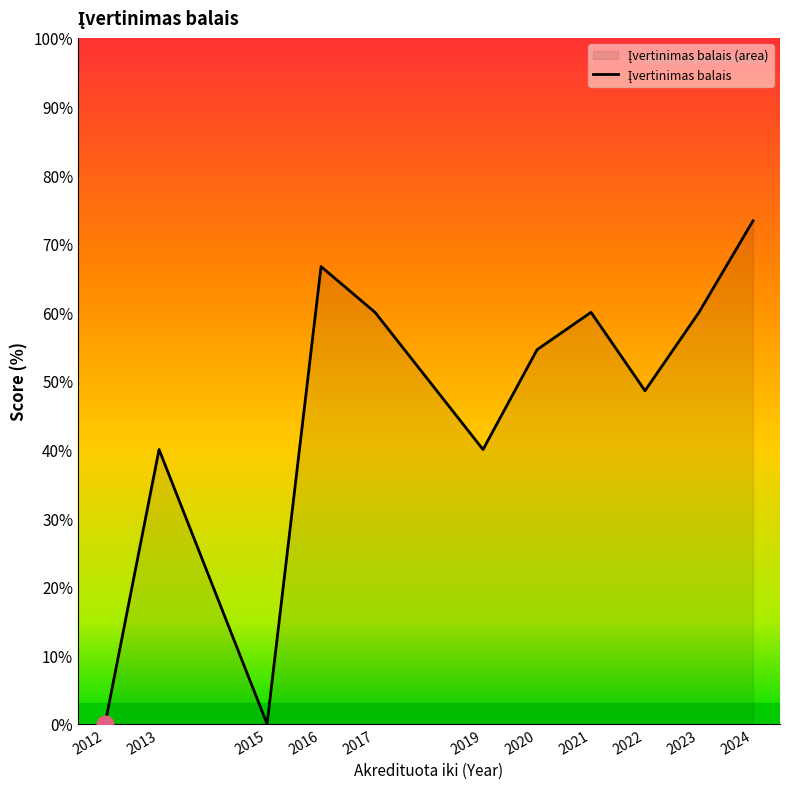

Is it true that the value at 2024 is 1?

False